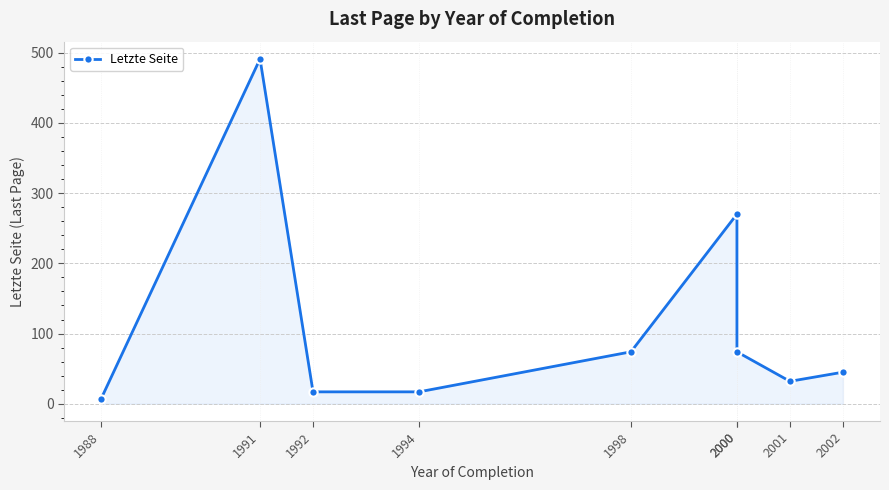

How many lines are shown in the chart?

1